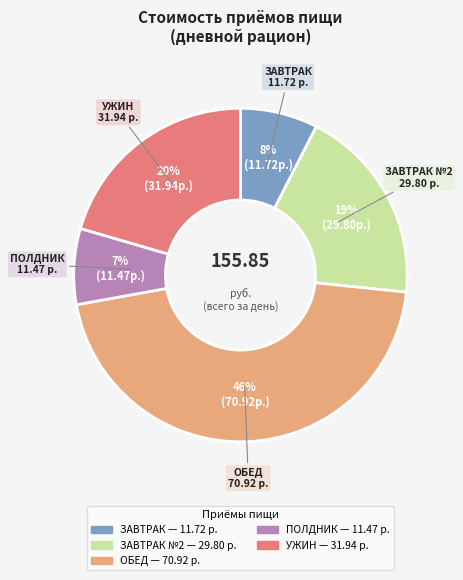

Does any single category account for the majority?

No